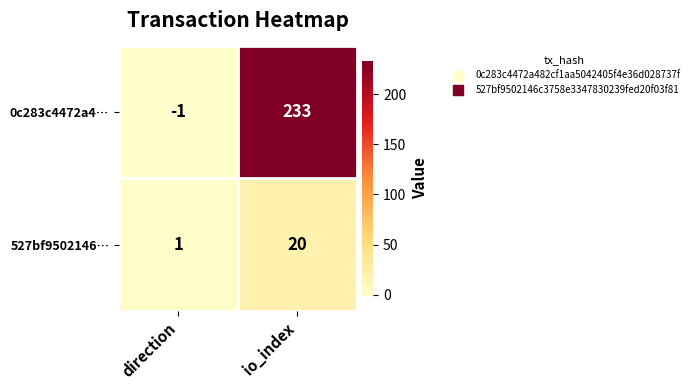

Which series has the widest spread of values?

0c283c4472a4…